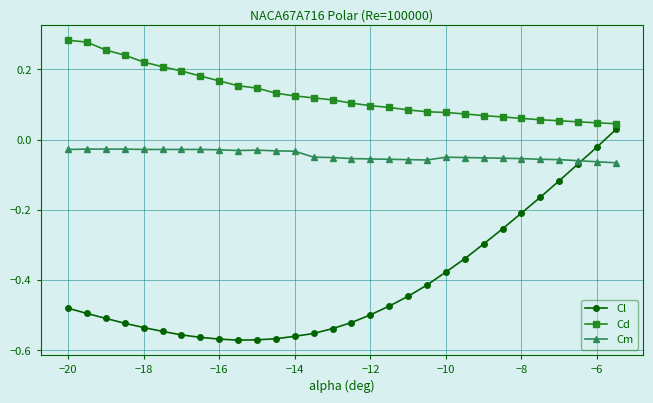

What is the sum of all Cl values?

-12.3